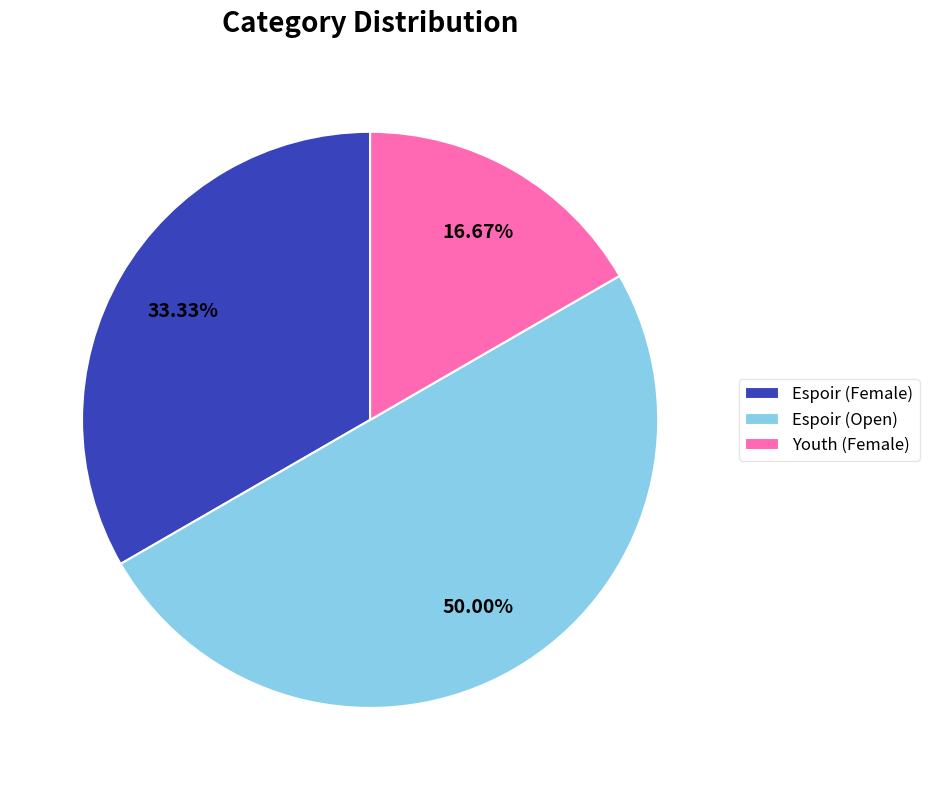

Does Youth (Female) account for over 50% of the chart?

No